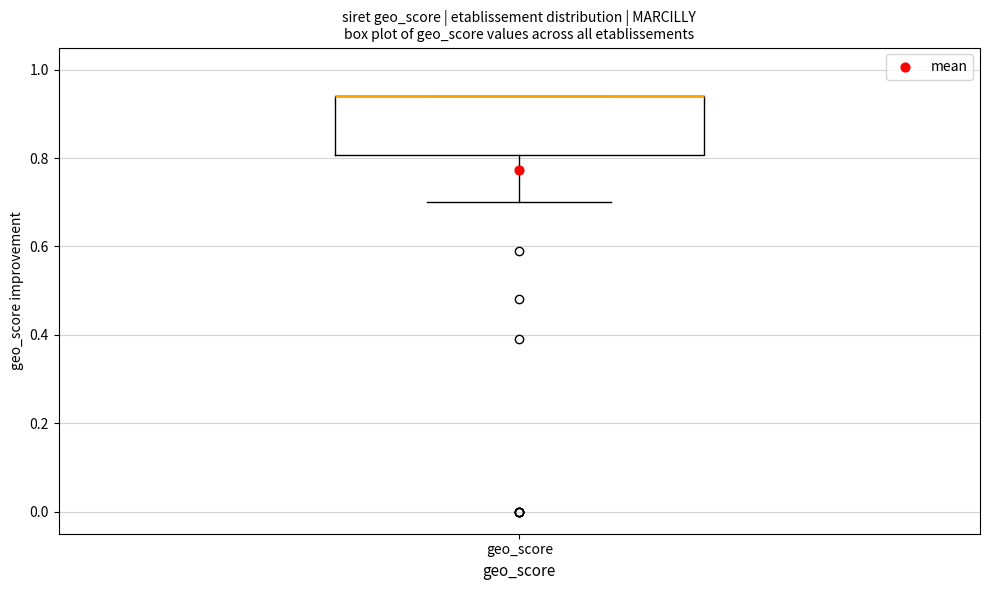

Where is the lower edge of the box for geo_score on the y-axis? The values are not printed on the chart, so give them approximately, as read against the axis.

0.80